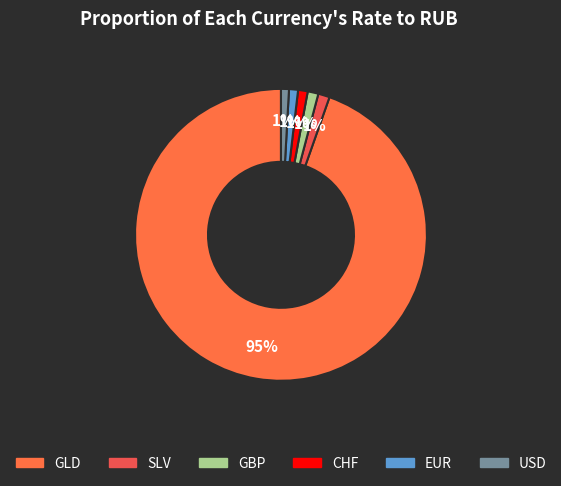

Count the number of slices in the pie.

6